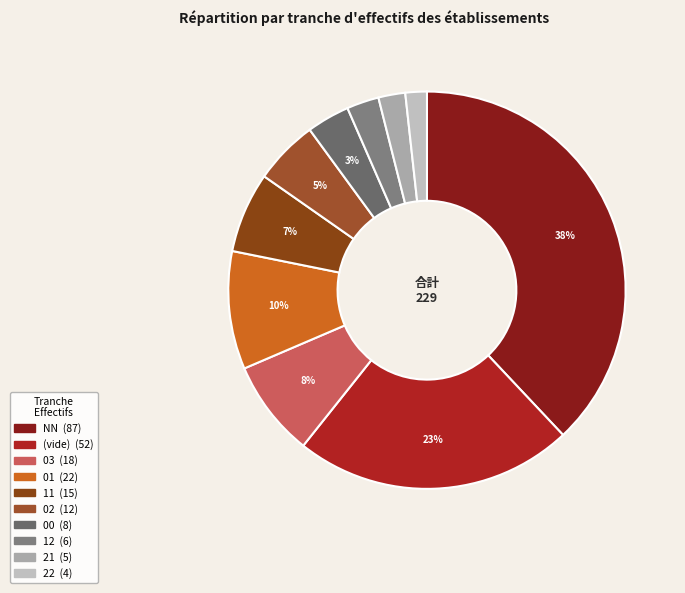

How many segments does this pie chart have?

10